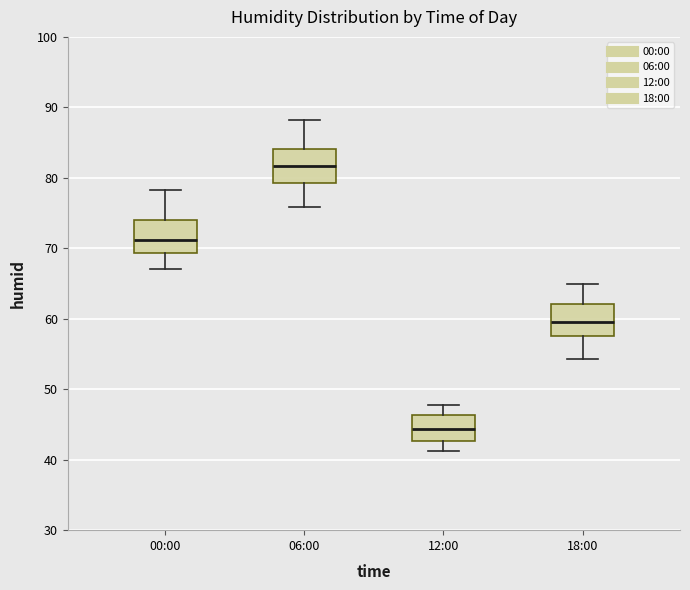

Reading left to right, transcribe this box plot: for each box, give where its median line is, the range the box spans, and where its two whiskers end, as read against the y-axis. The values are not printed on the chart, so give them approximately, as read against the axis.

00:00: median 71, box 69 to 74, whiskers 67 to 78
06:00: median 82, box 79 to 84, whiskers 76 to 88
12:00: median 44, box 43 to 46, whiskers 41 to 48
18:00: median 60, box 58 to 62, whiskers 54 to 65